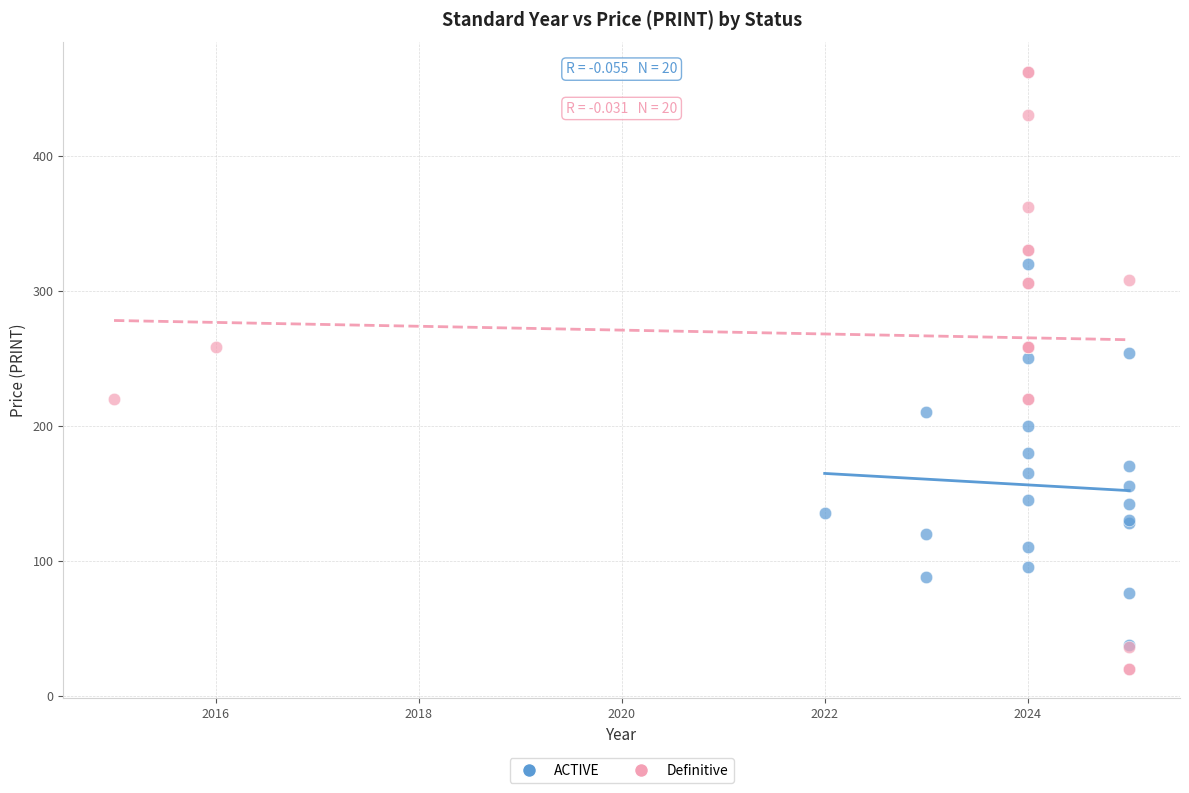

Which series has the widest spread of Y values?

Definitive